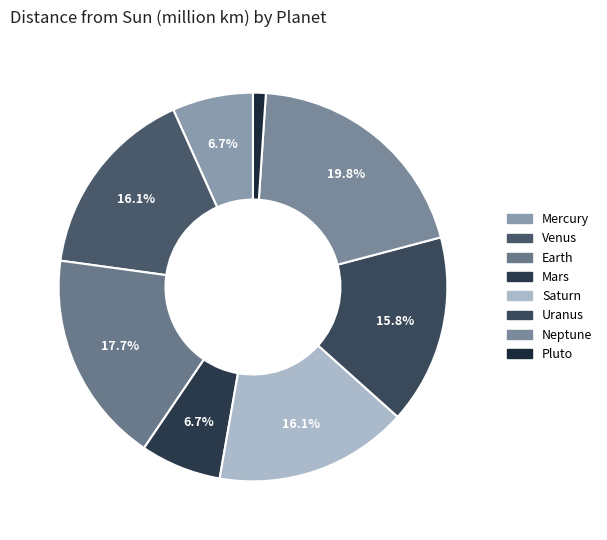

Is there any slice that represents more than half of the pie?

No